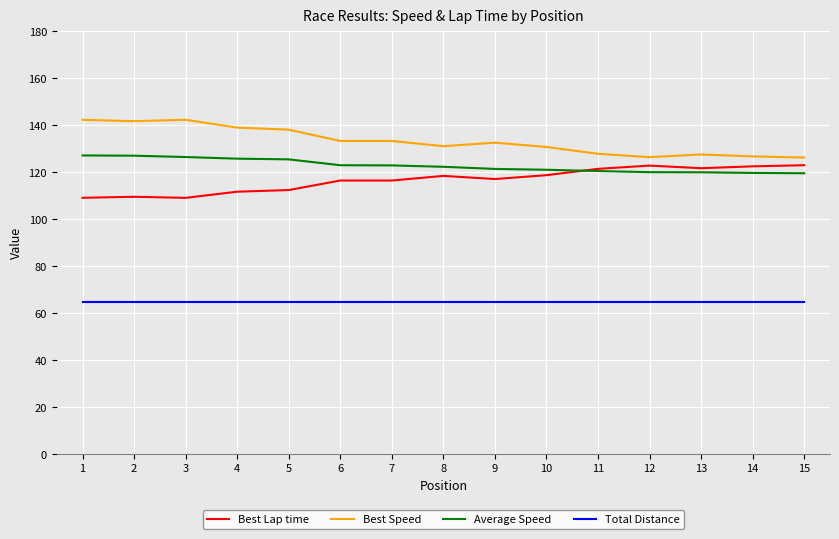

True or false: Best Lap time and Best Speed intersect in this chart.

False